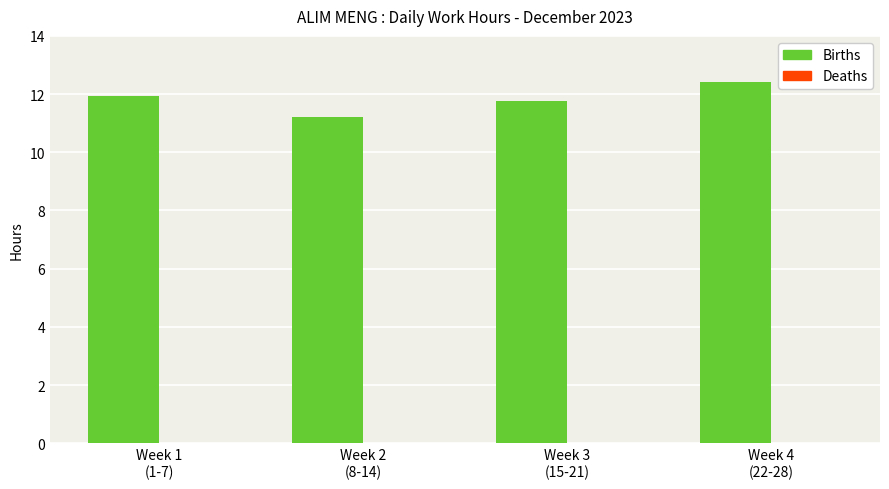

Which category has the lowest value across all series?

Week 2
(8-14)